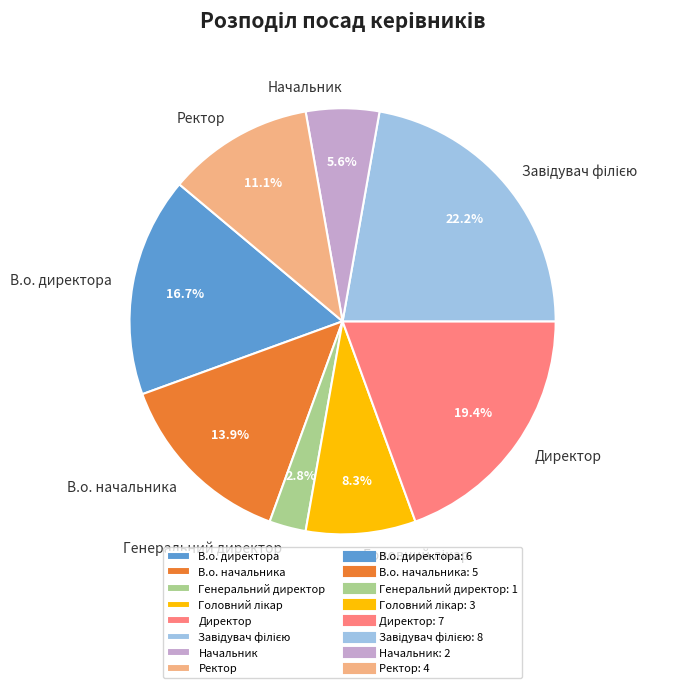

Does Ректор represent more than half of the total?

No